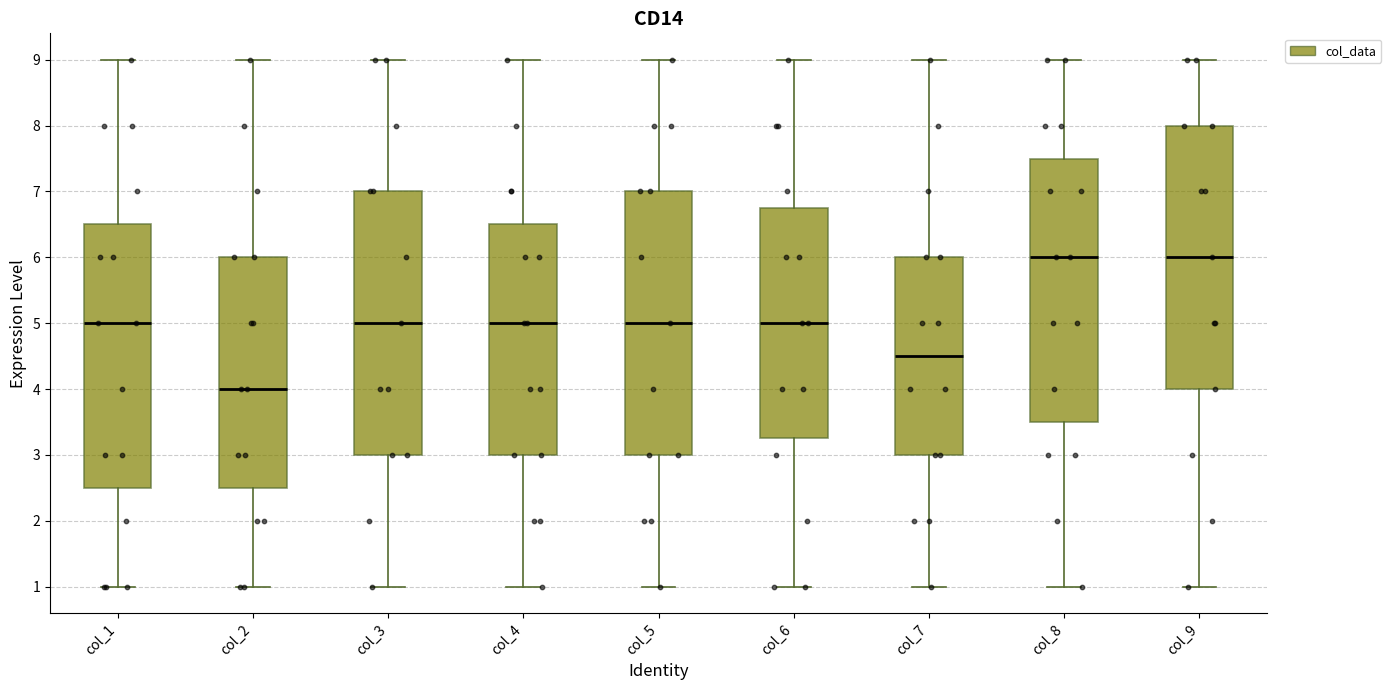

Reading left to right, transcribe this box plot: for each box, give where its median line is, the range the box spans, and where its two whiskers end, as read against the y-axis. The values are not printed on the chart, so give them approximately, as read against the axis.

col_1: median 5.0, box 2.5 to 6.5, whiskers 1.0 to 9.0
col_2: median 4.0, box 2.5 to 6.0, whiskers 1.0 to 9.0
col_3: median 5.0, box 3.0 to 7.0, whiskers 1.0 to 9.0
col_4: median 5.0, box 3.0 to 6.5, whiskers 1.0 to 9.0
col_5: median 5.0, box 3.0 to 7.0, whiskers 1.0 to 9.0
col_6: median 5.0, box 3.3 to 6.8, whiskers 1.0 to 9.0
col_7: median 4.5, box 3.0 to 6.0, whiskers 1.0 to 9.0
col_8: median 6.0, box 3.5 to 7.5, whiskers 1.0 to 9.0
col_9: median 6.0, box 4.0 to 8.0, whiskers 1.0 to 9.0